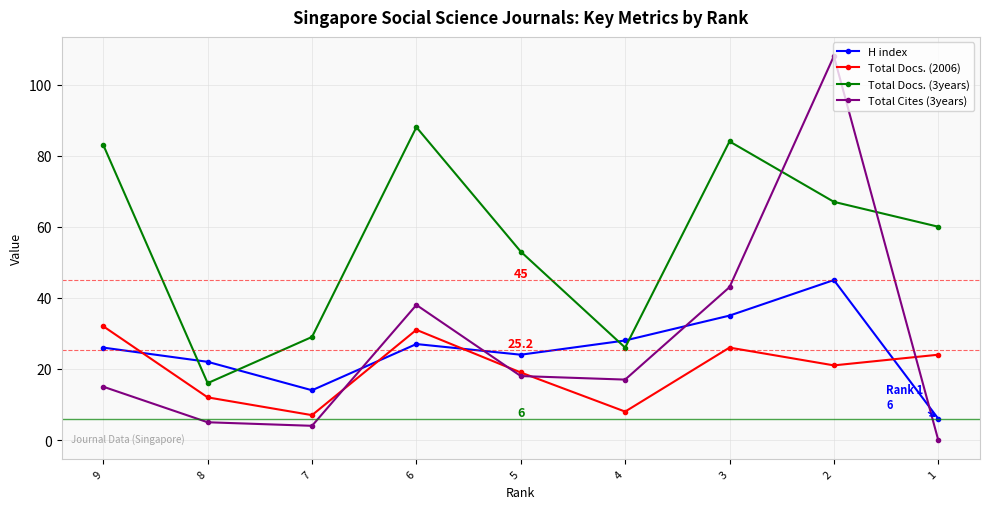

How many interior local peaks does the Total Docs. (2006) series have?

2